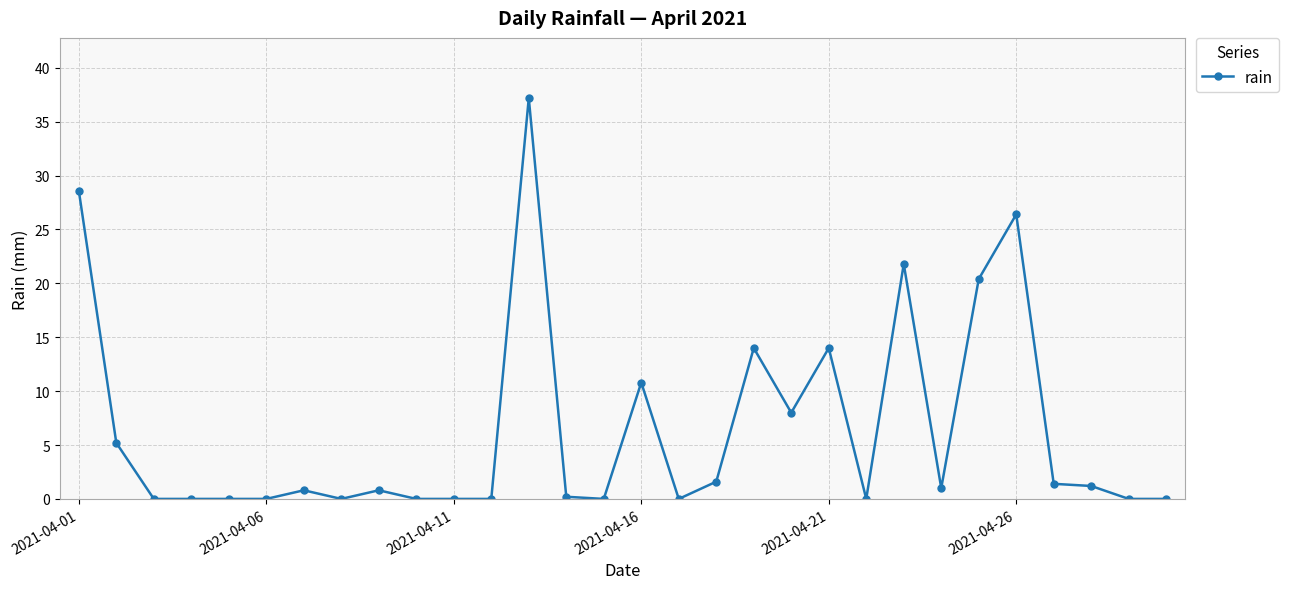

How many distinct data groups are displayed?

1